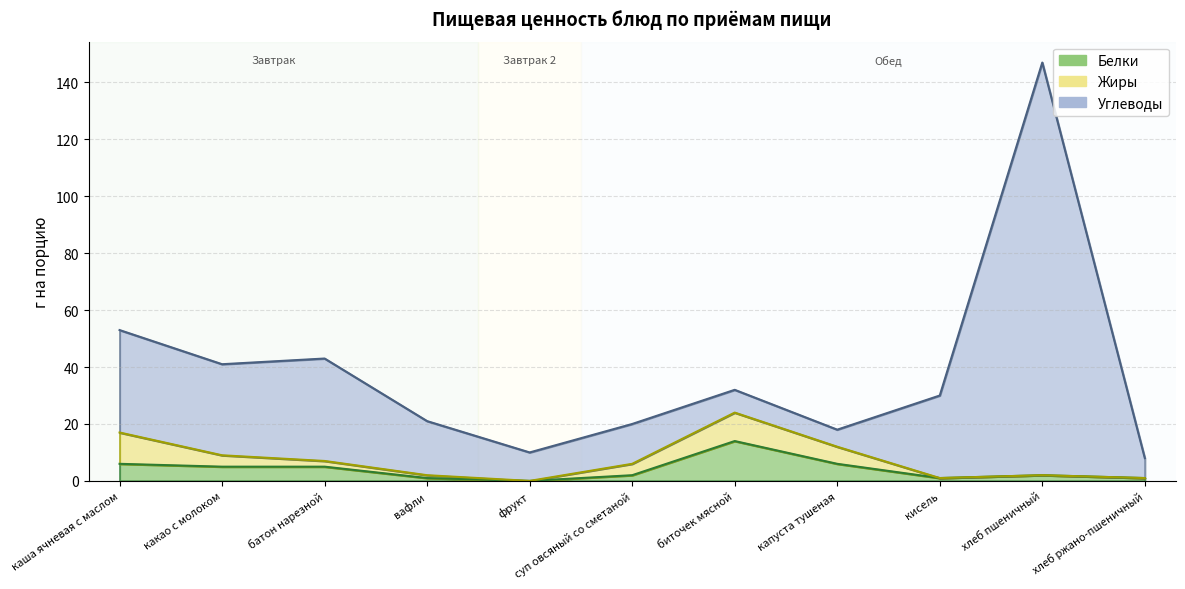

Rank the categories by Углеводы value from highest to lowest.

хлеб пшеничный, каша ячневая с маслом, батон нарезной, какао с молоком, биточек мясной, кисель, вафли, суп овсяный со сметаной, капуста тушеная, фрукт, хлеб ржано-пшеничный